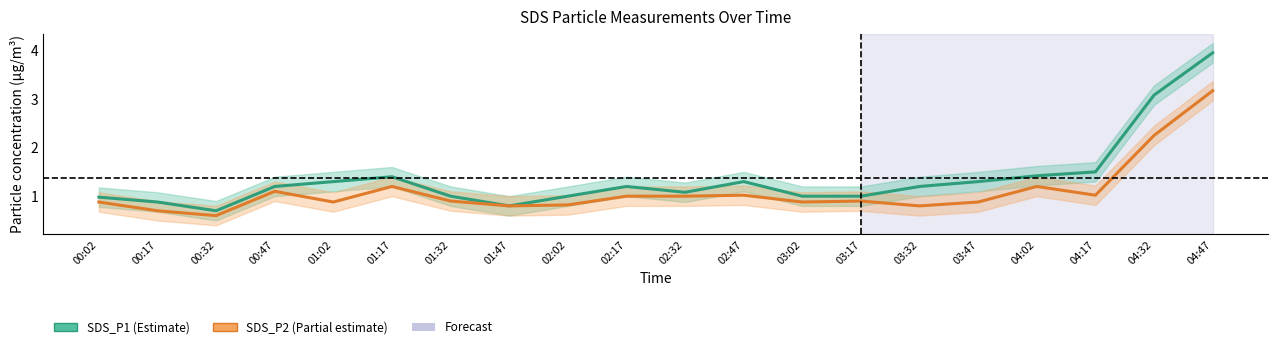

List the series in order of their peak value, lowest first.

SDS_P2, SDS_P1